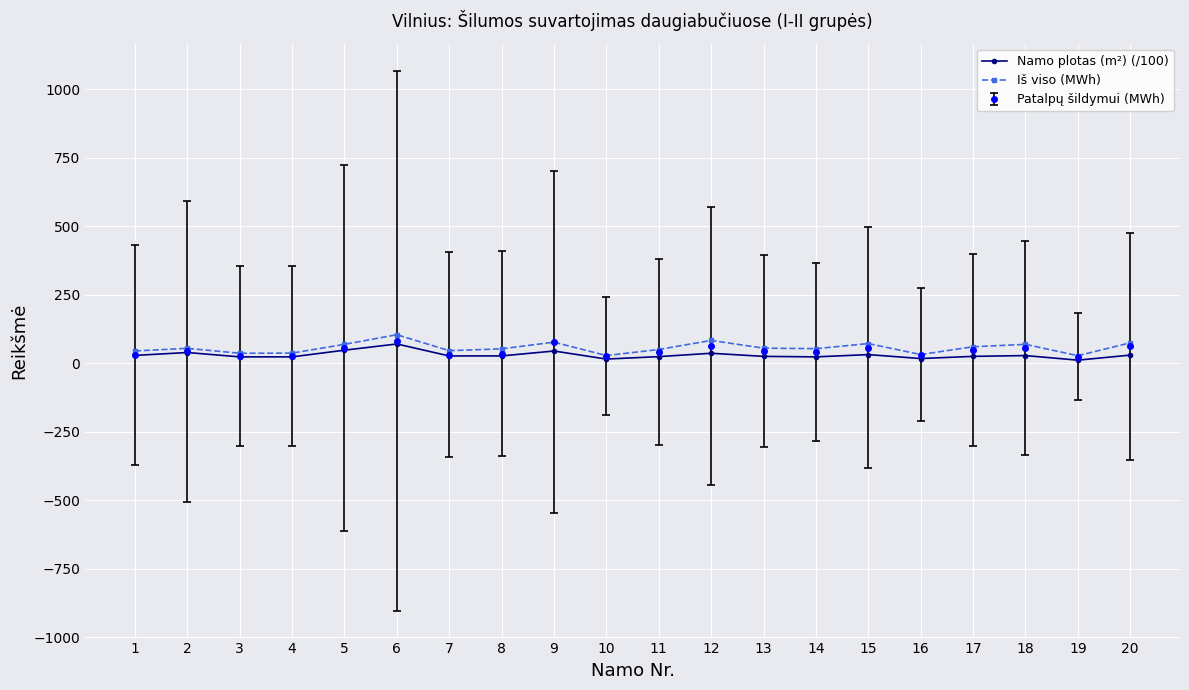

What is the value of the Iš viso (MWh) point at the 4th from the left?

37.2